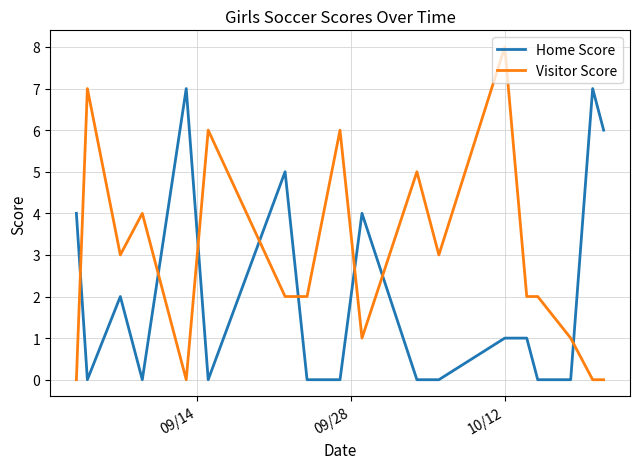

Which series has the largest total across all categories?

Visitor Score